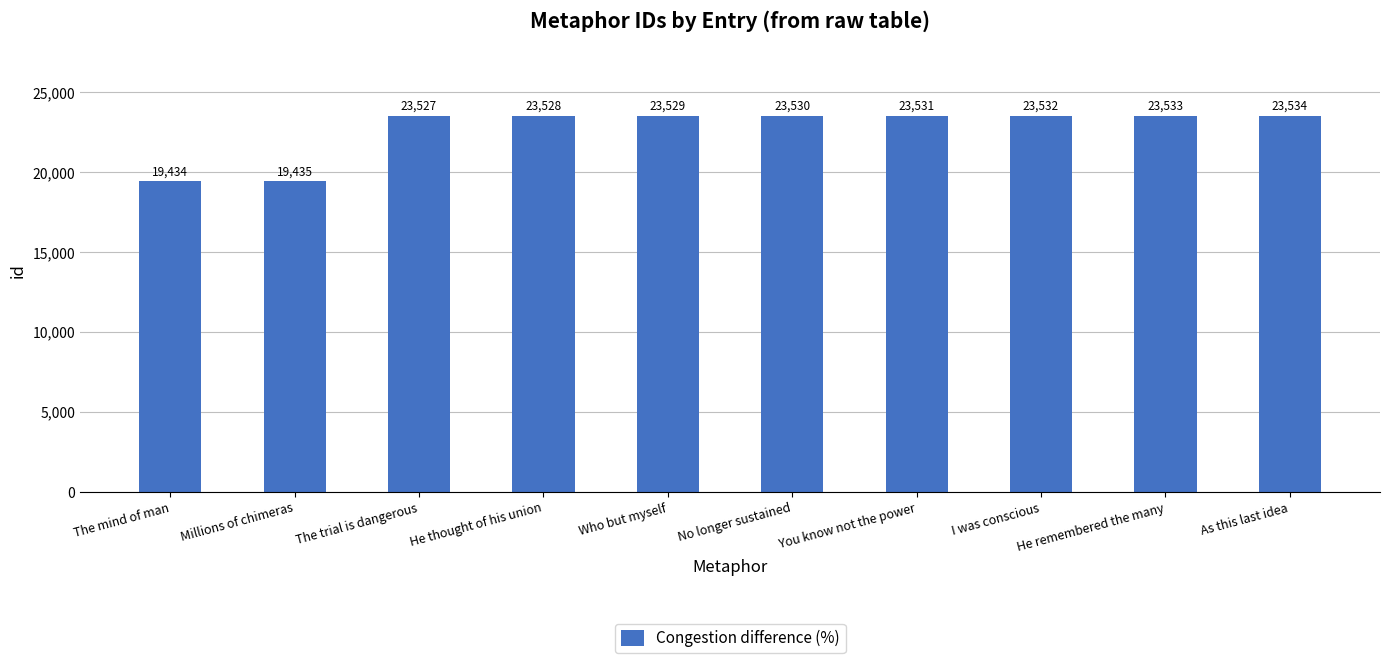

List the labels in order of value, smallest first.

The mind of man, Millions of chimeras, The trial is dangerous, He thought of his union, Who but myself, No longer sustained, You know not the power, I was conscious, He remembered the many, As this last idea